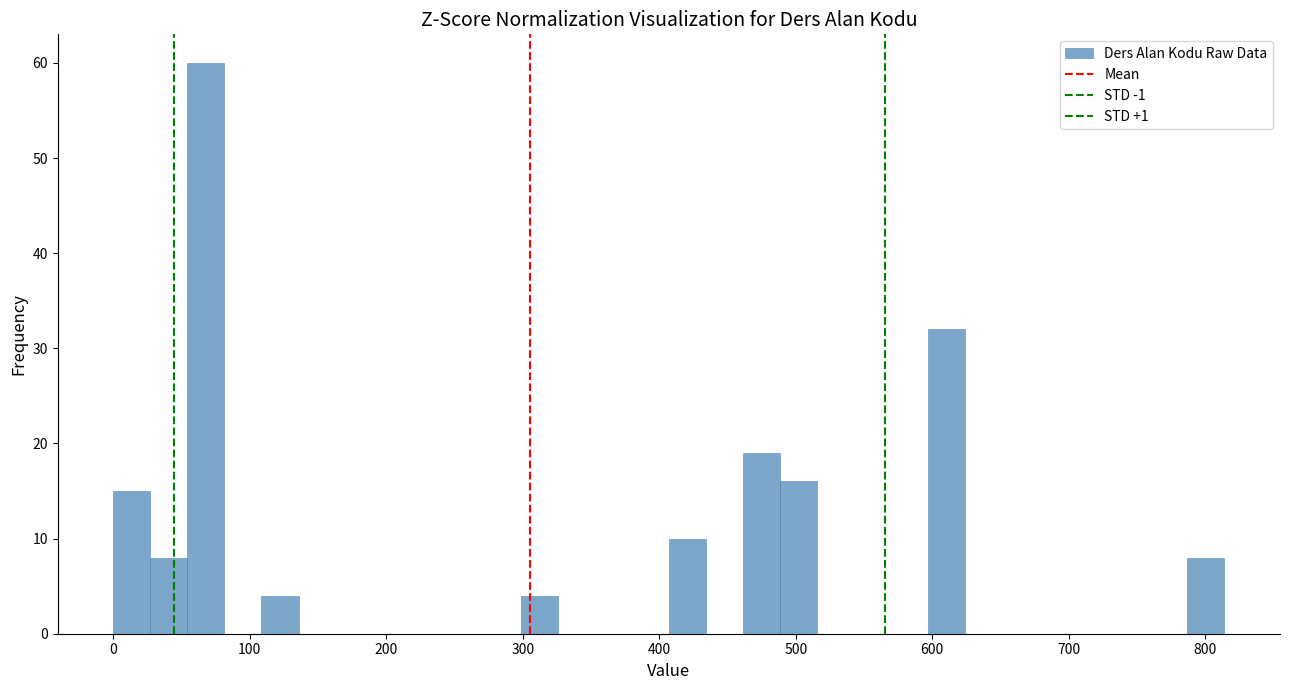

Around what value on the x-axis is the tallest bar? Give the approximate position of its centre, as read against the axis.

70